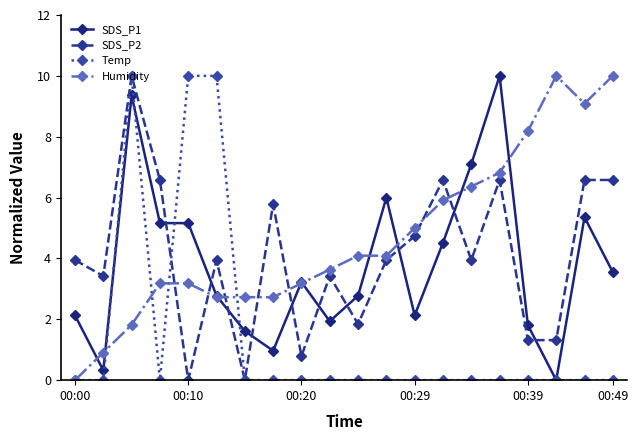

Which series has the largest total across all categories?

Humidity